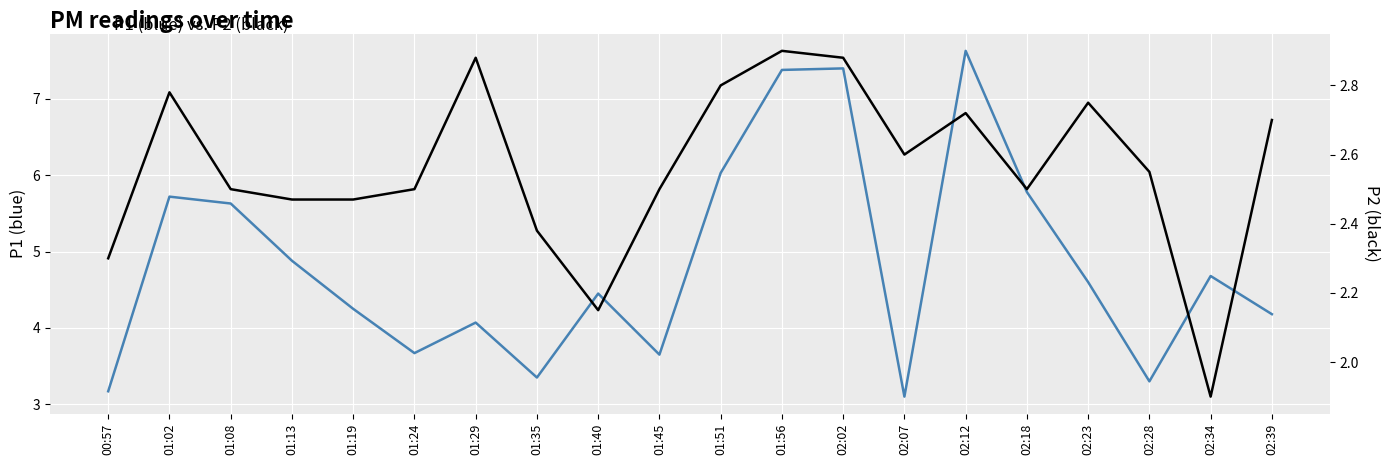

What is the approximate value of P1 at 01:45?

3.6